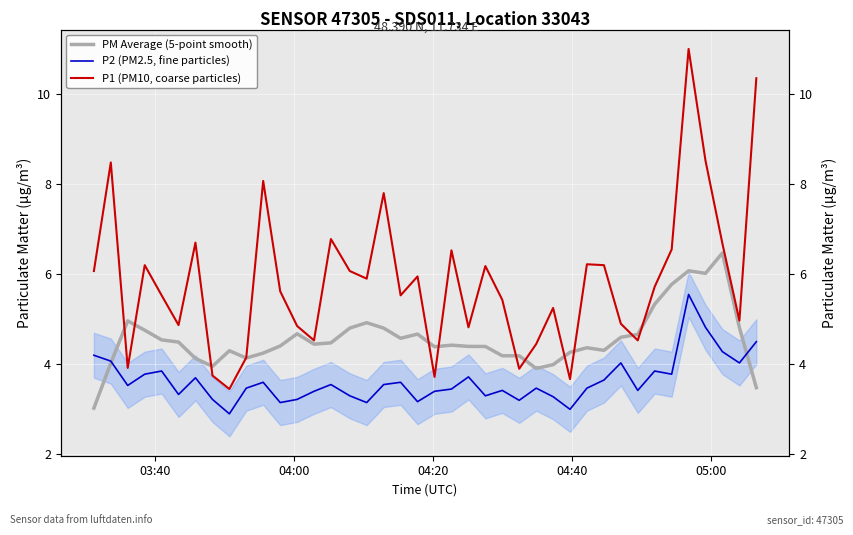

True or false: PM Average (5-point smooth) has a value of 8.0 at 14.

False